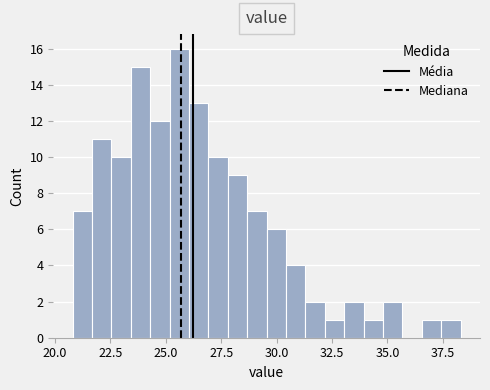

Around what value on the x-axis is the tallest bar? Give the approximate position of its centre, as read against the axis.

25.5